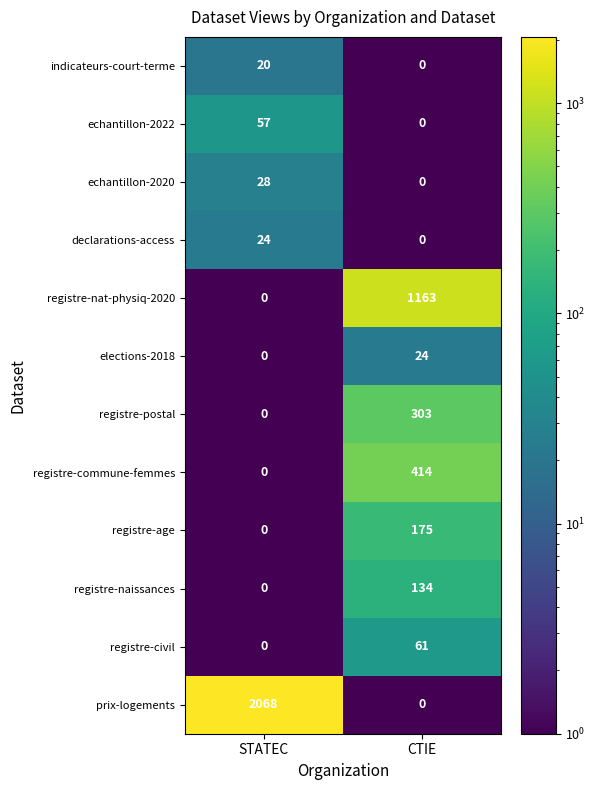

What is the minimum value shown in the chart?

0